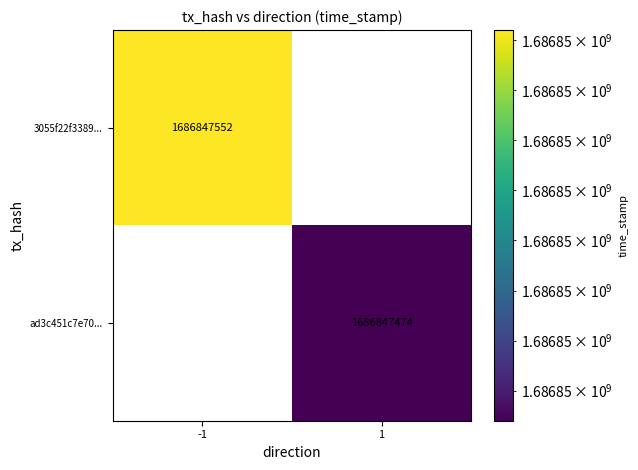

What is the average value of the ad3c451c7e70... series?

843423737